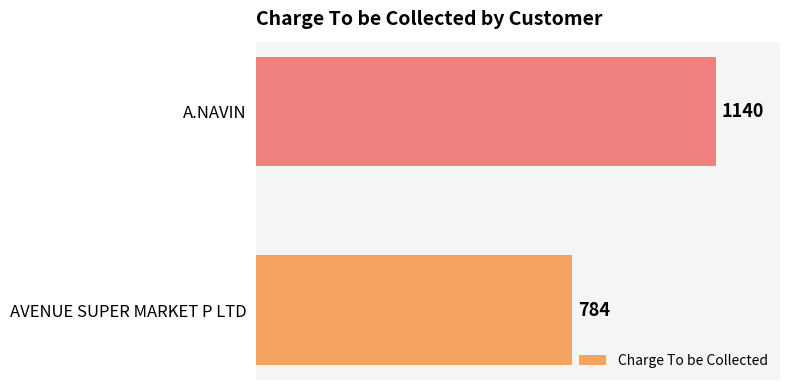

Is it true that the value at A.NAVIN is 1528?

False